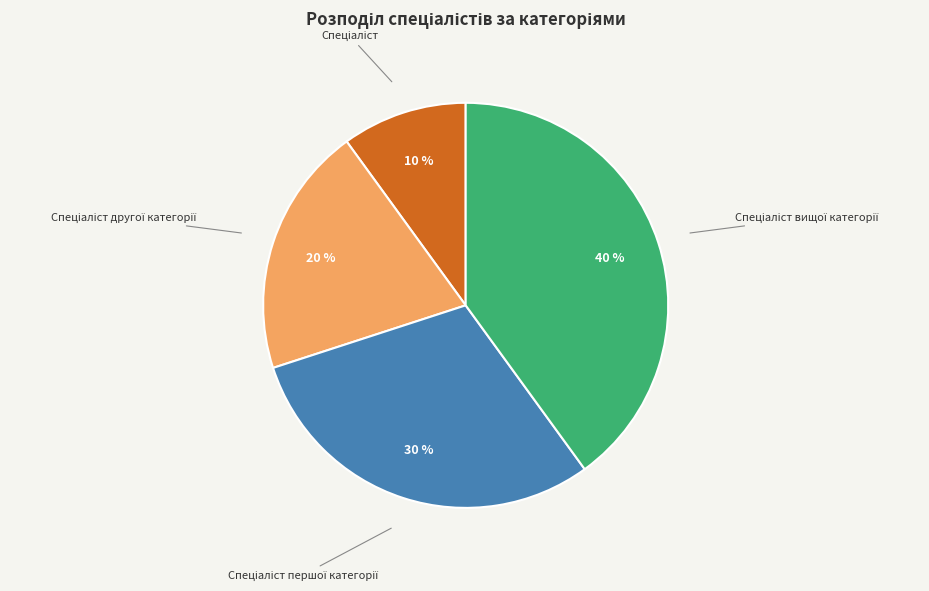

Is there a majority slice in this chart?

No